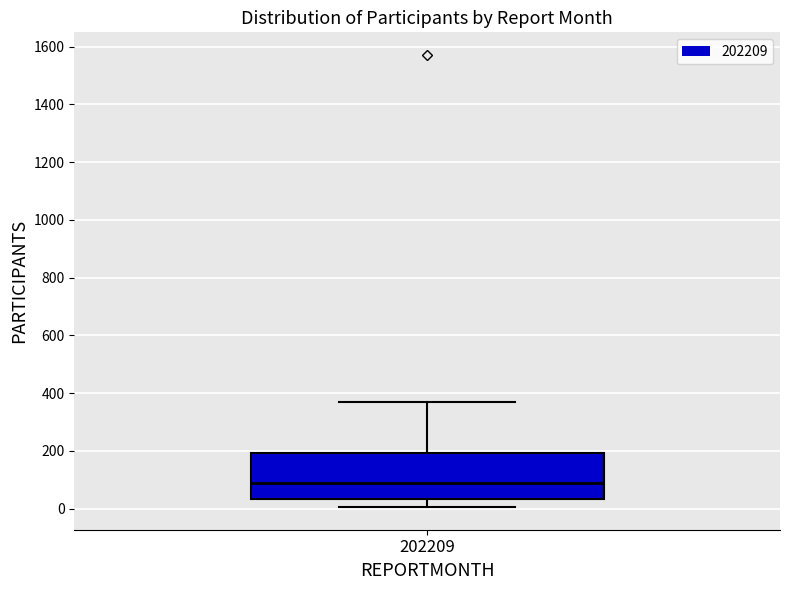

Where does the upper whisker of the box at x = 202209 end on the y-axis? The values are not printed on the chart, so give them approximately, as read against the axis.

360